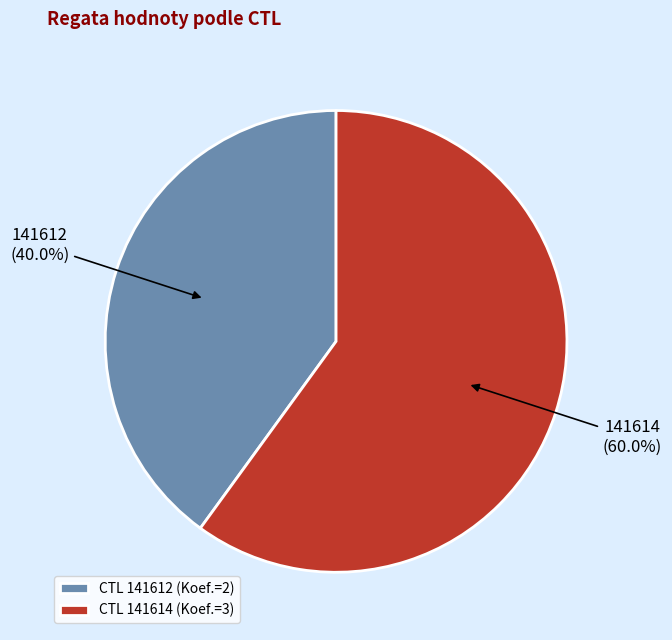

What percentage is the 141614 slice, to the nearest percent?

60%